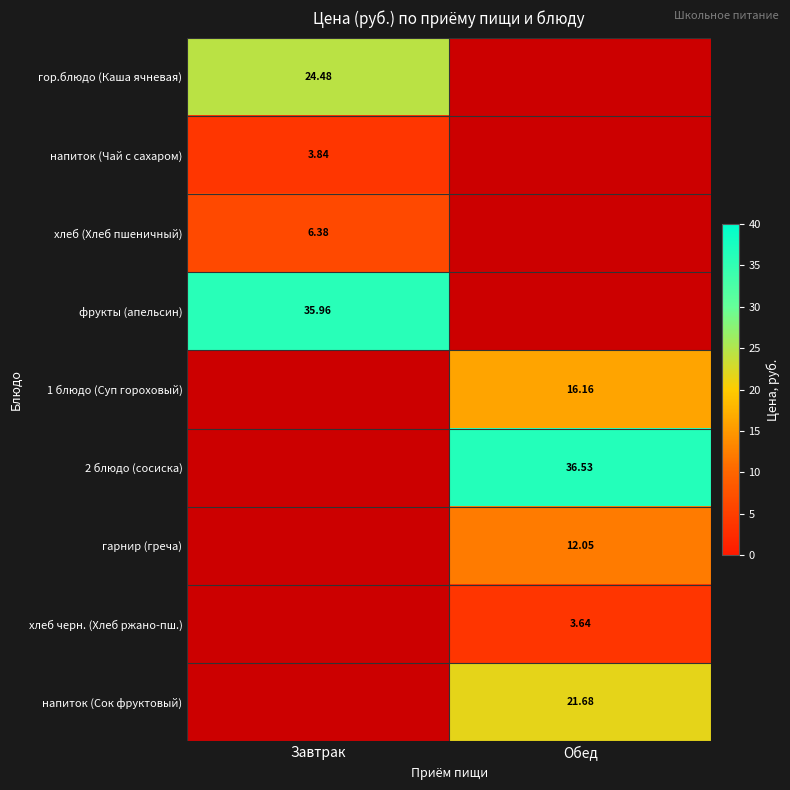

Which series has the widest spread of values?

гор.блюдо (Каша ячневая)